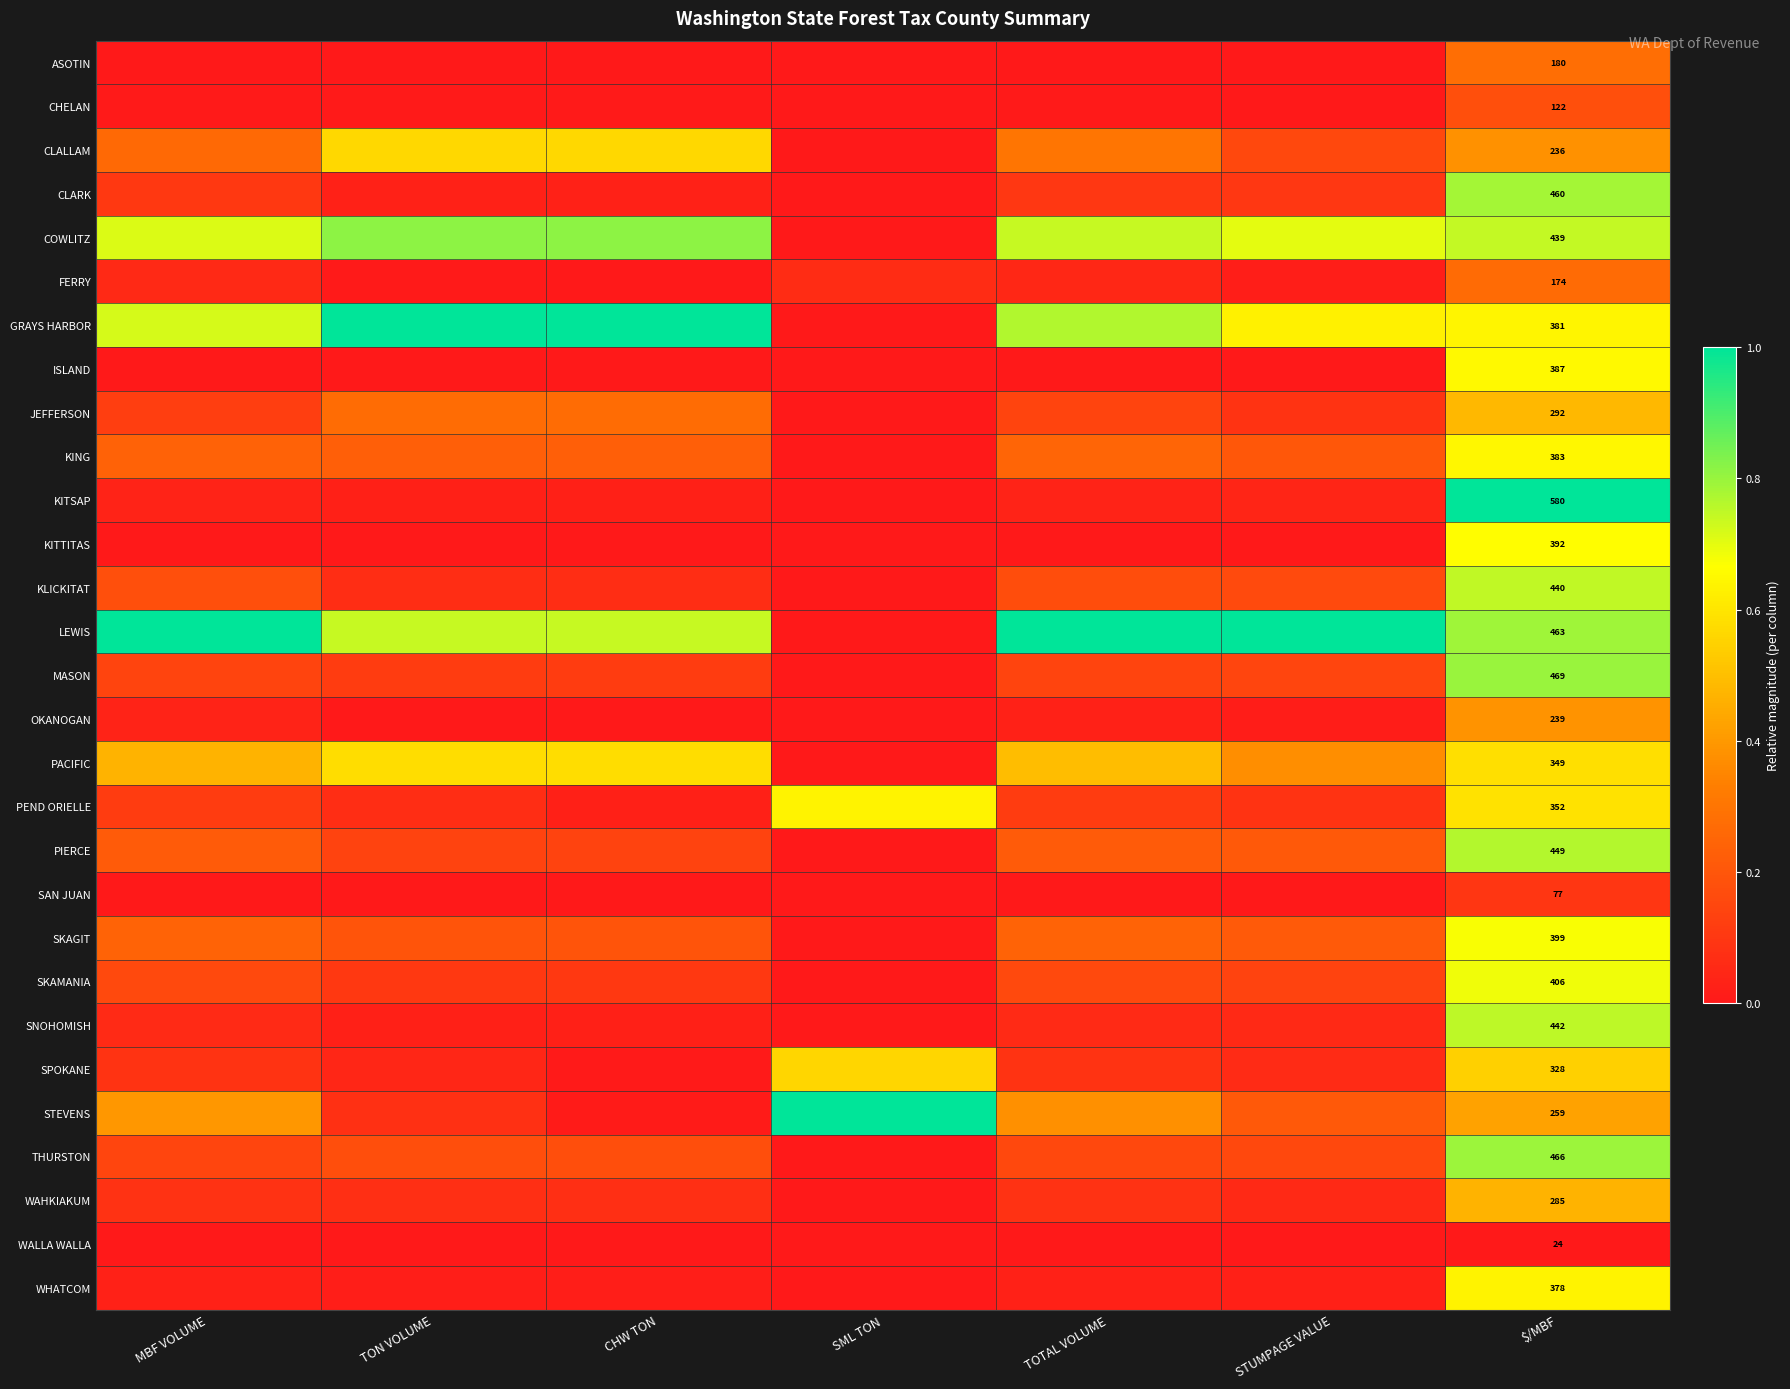

What is the total value across all series at SML TON?

2.3